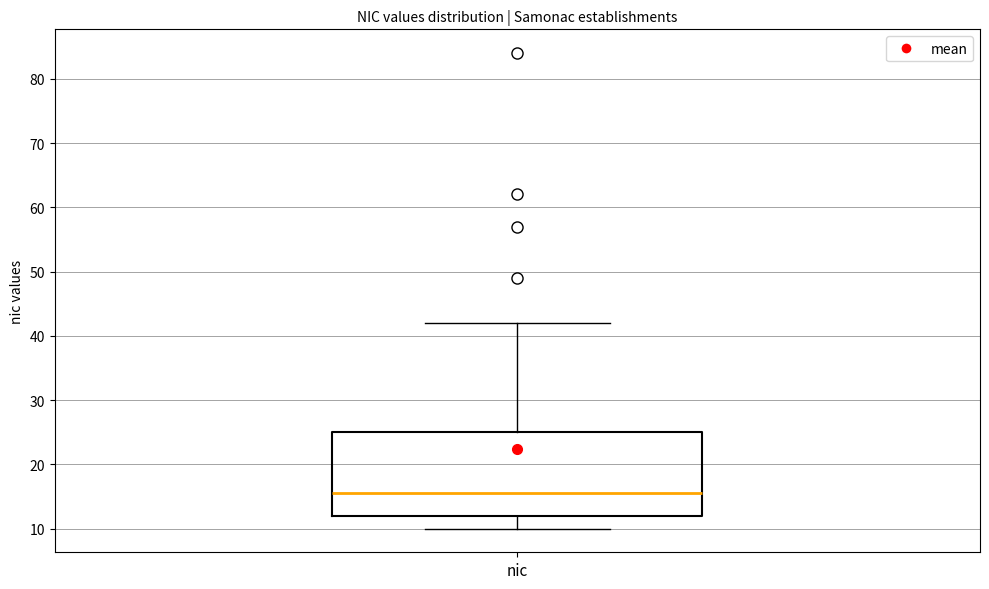

Where does the lower whisker of the box for nic end on the y-axis? The values are not printed on the chart, so give them approximately, as read against the axis.

10